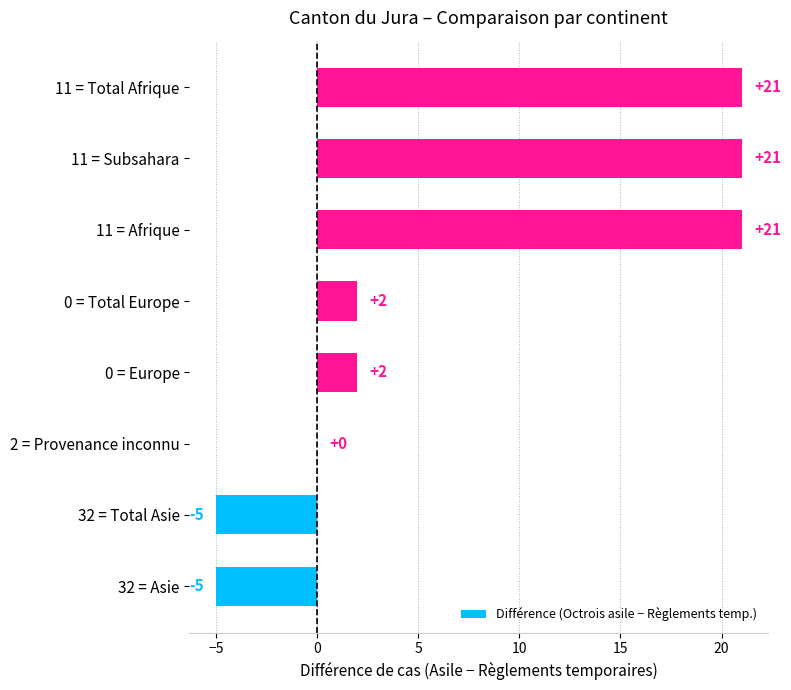

The chart shows a value of 21 at 11 = Afrique. True or false?

True